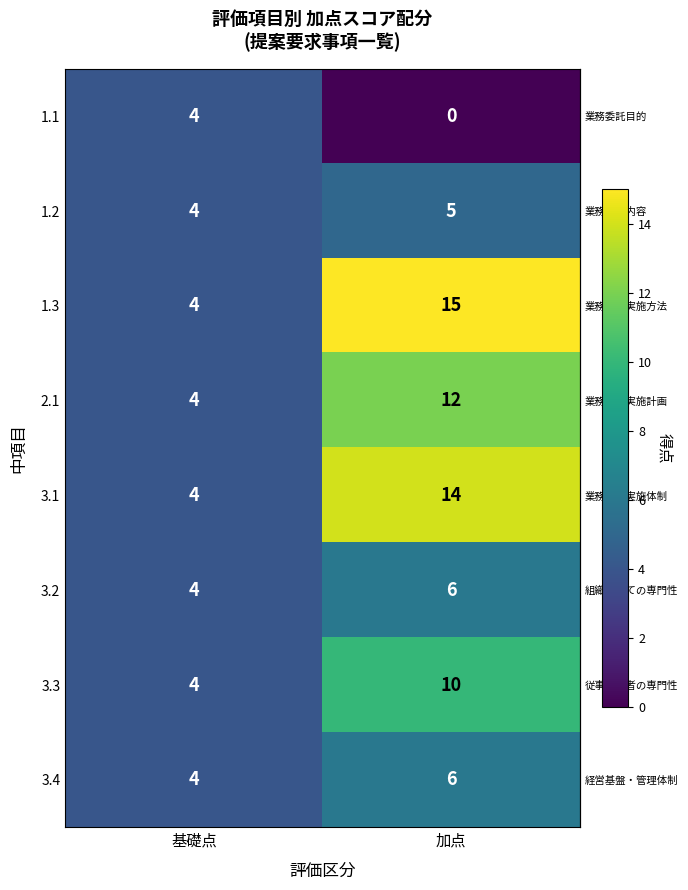

List the labels in order of 3.3 value, largest first.

加点, 基礎点